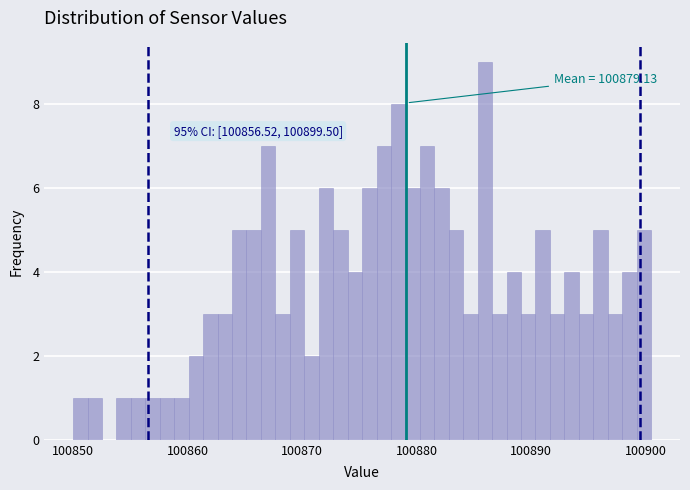

Read against the x-axis, roughly where is the centre of the tallest bar?

100886